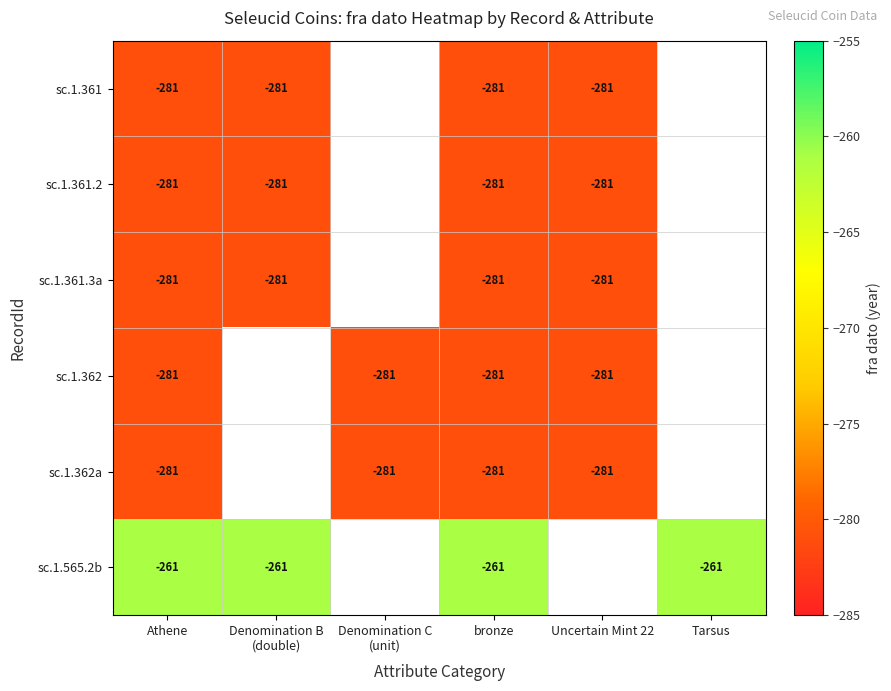

The value of sc.1.362 at bronze is -281. True or false?

True